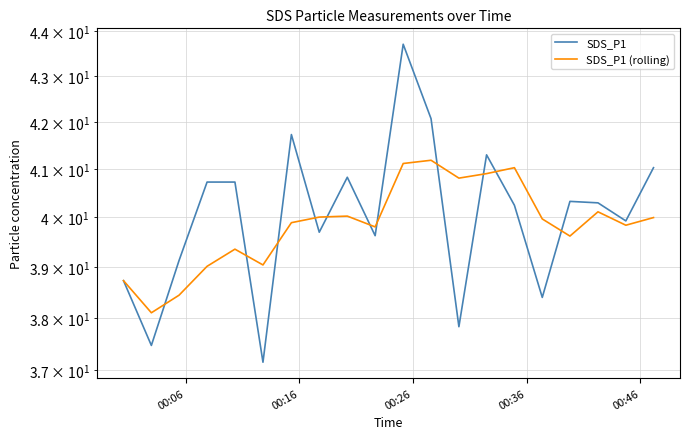

How many data points does each series have?

20